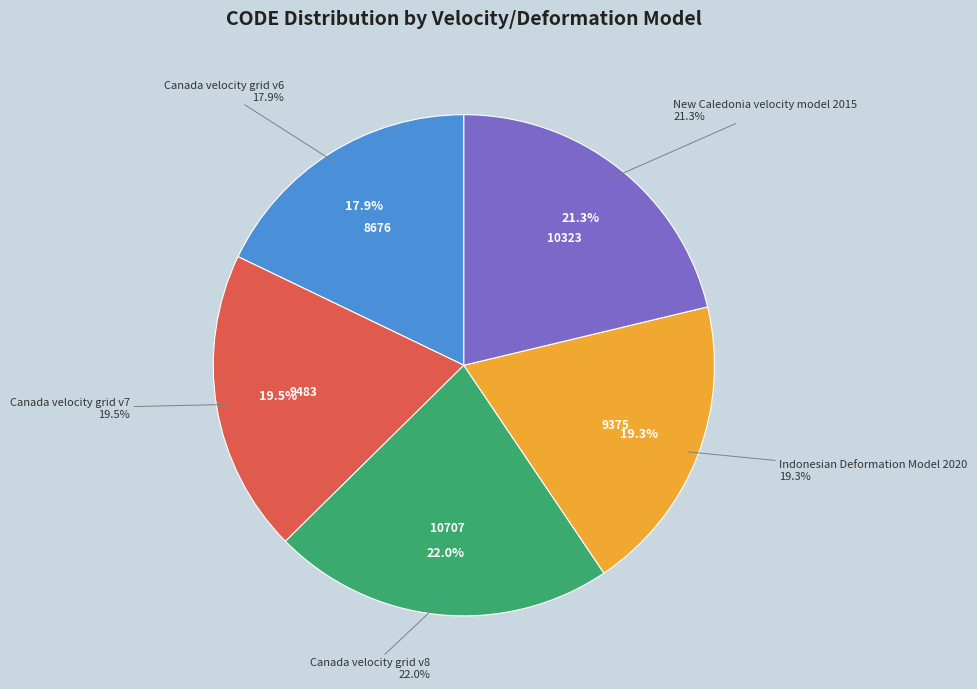

Is there any slice that represents more than half of the pie?

No